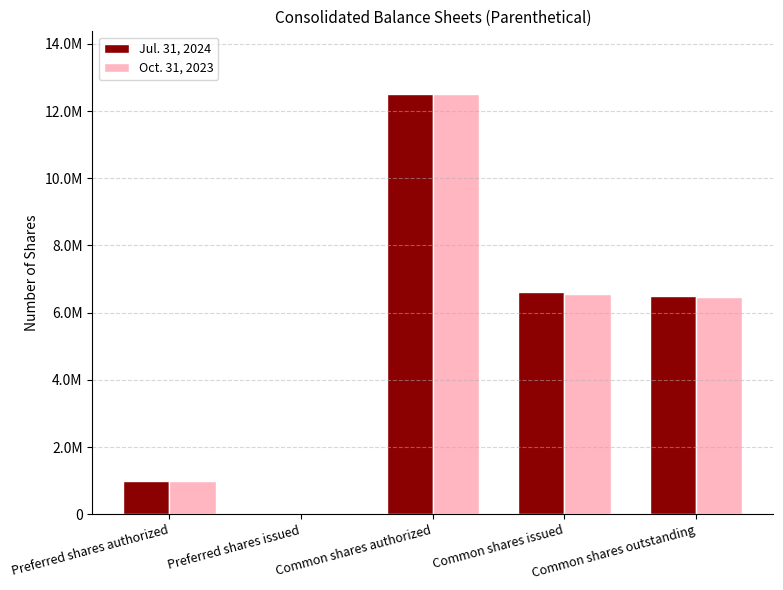

Does the chart contain stacked bars?

No